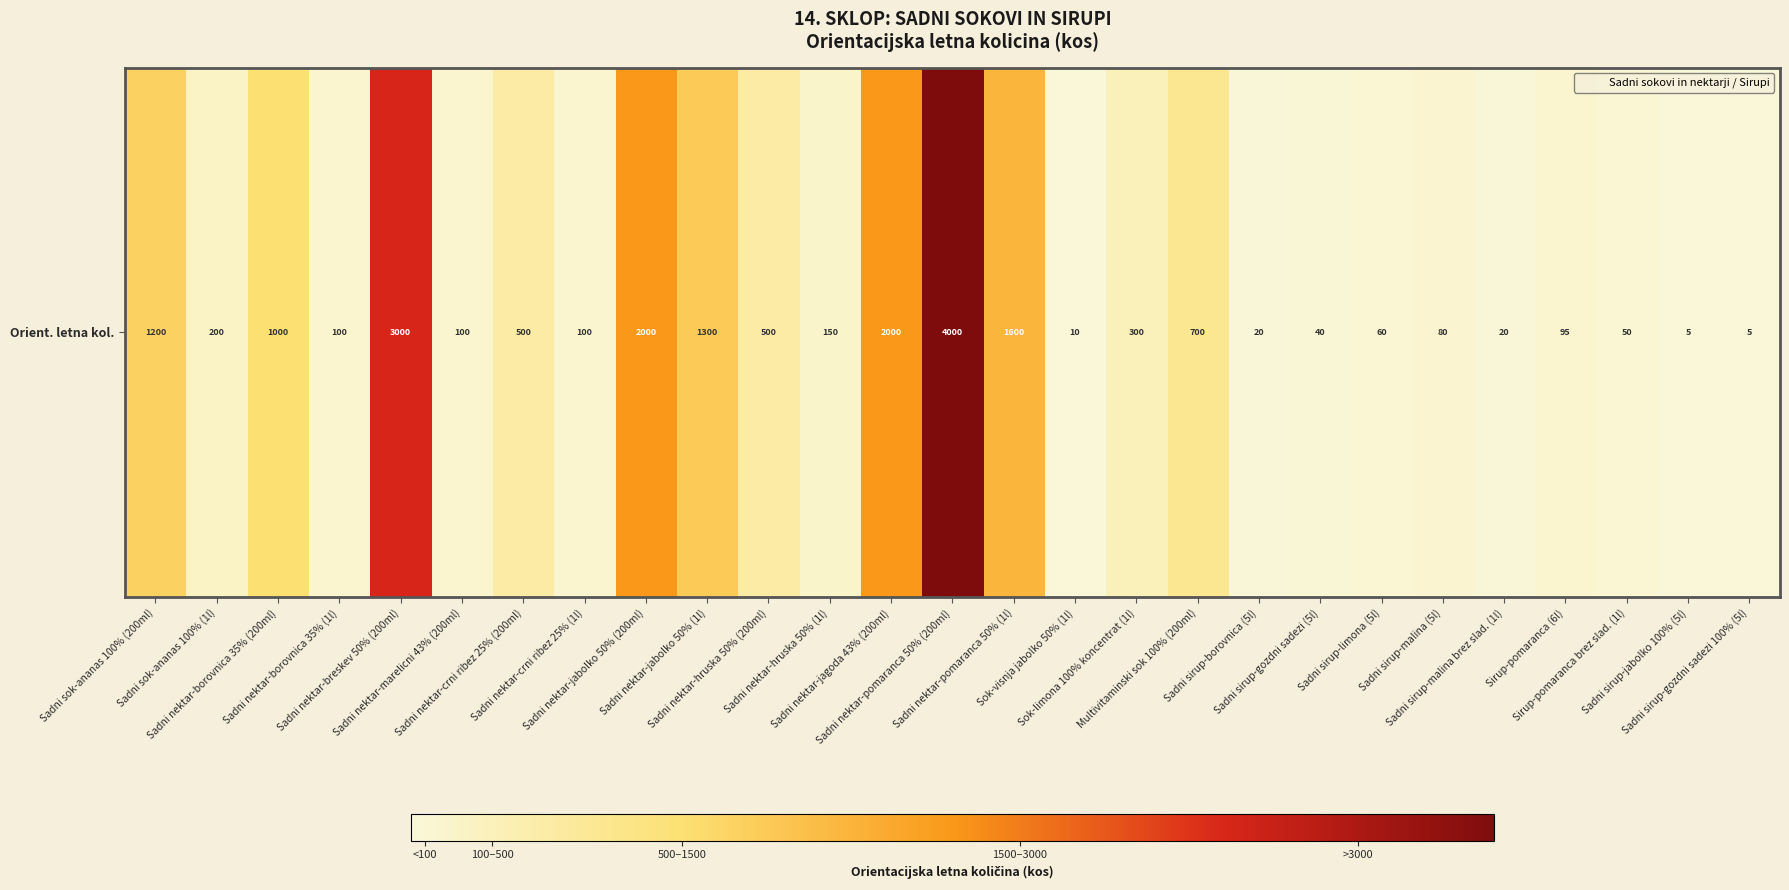

True or false: the data shows 20 at Sadni sirup-borovnica (5l).

True